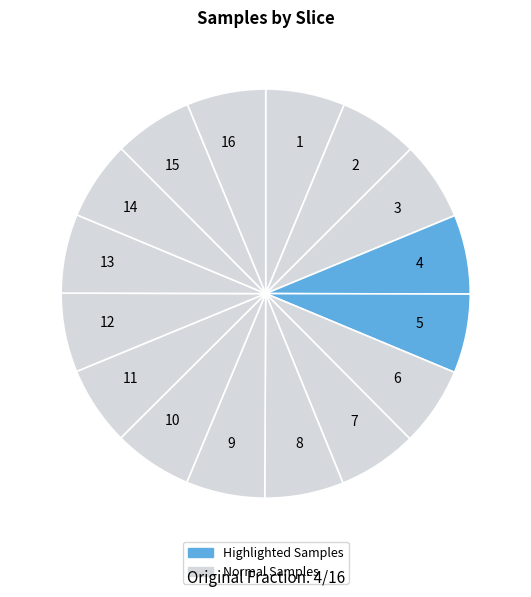

Does 8 represent more than half of the total?

No